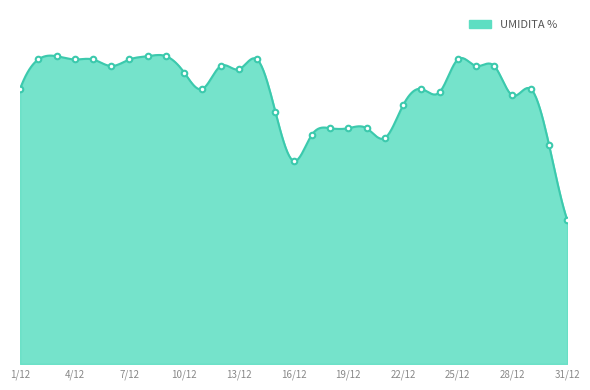

True or false: the data shows 93 at 7/12.

True